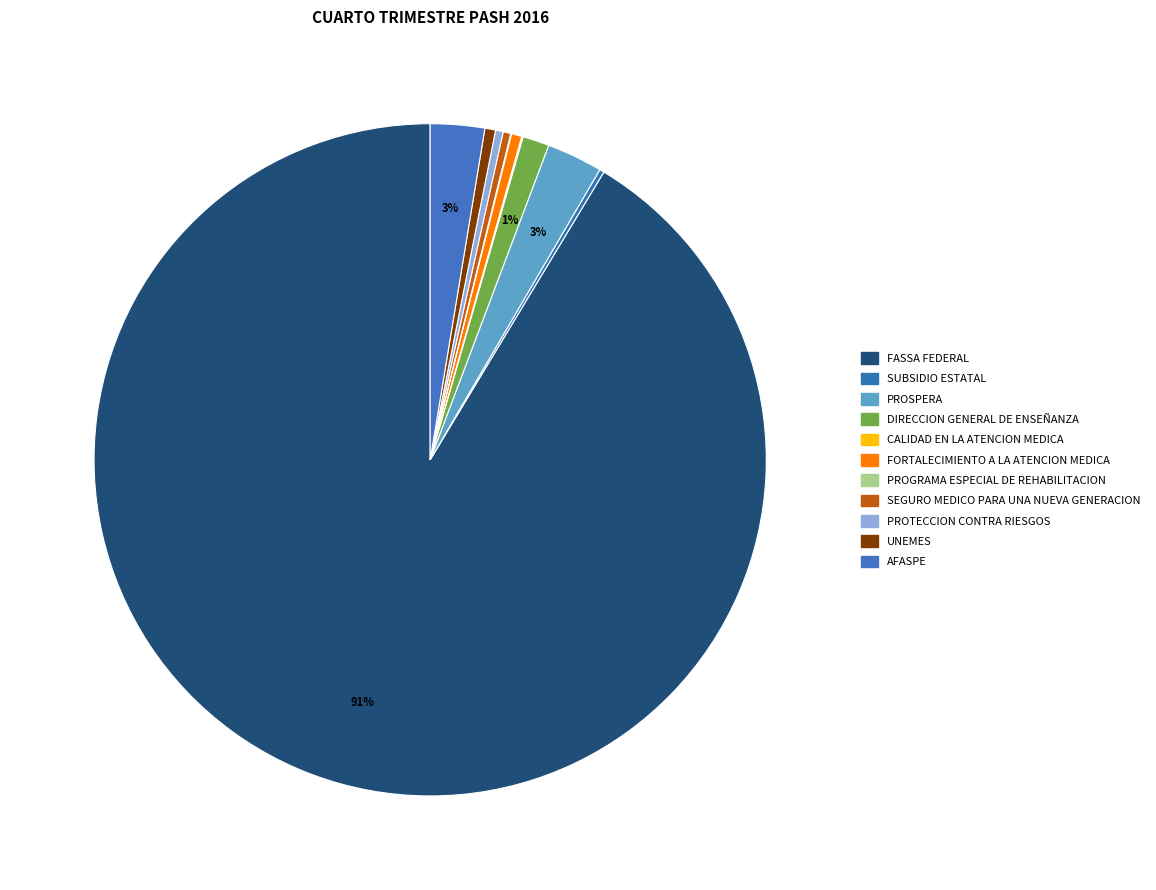

The PROGRAMA ESPECIAL DE REHABILITACION slice represents 0% of the pie. True or false?

True